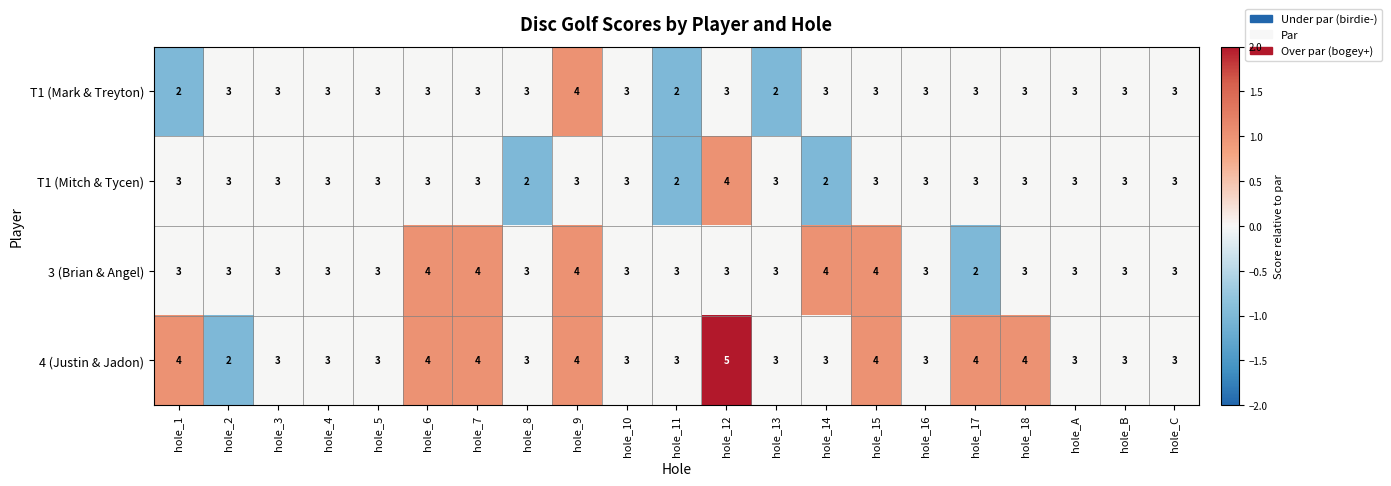

How many distinct data groups are displayed?

4